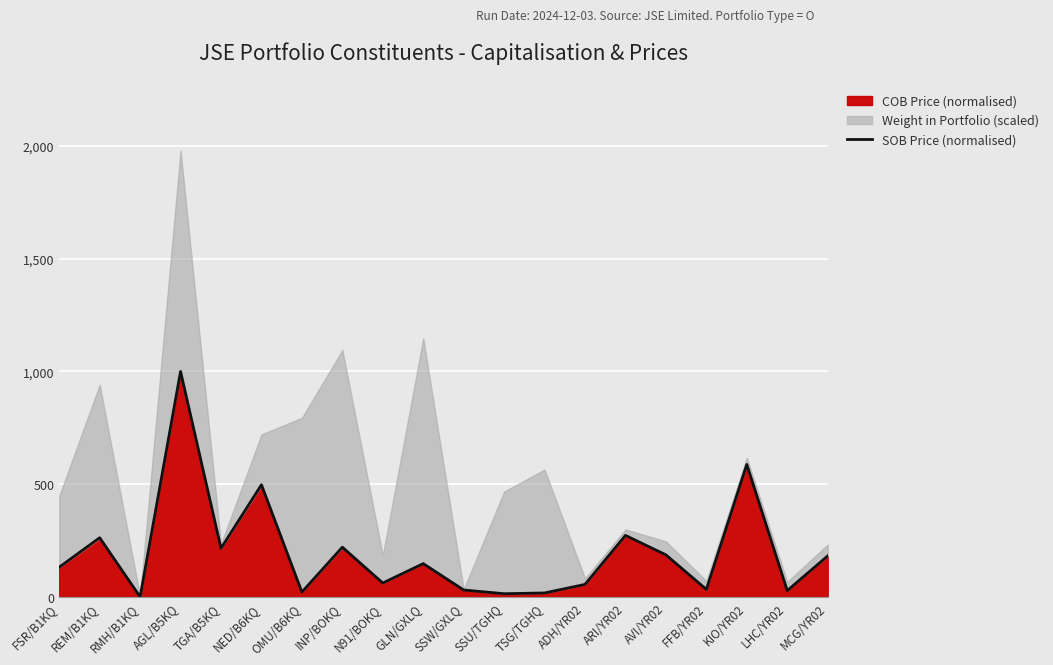

What is the highest value of the SOB Price (normalised) series?

1000.0